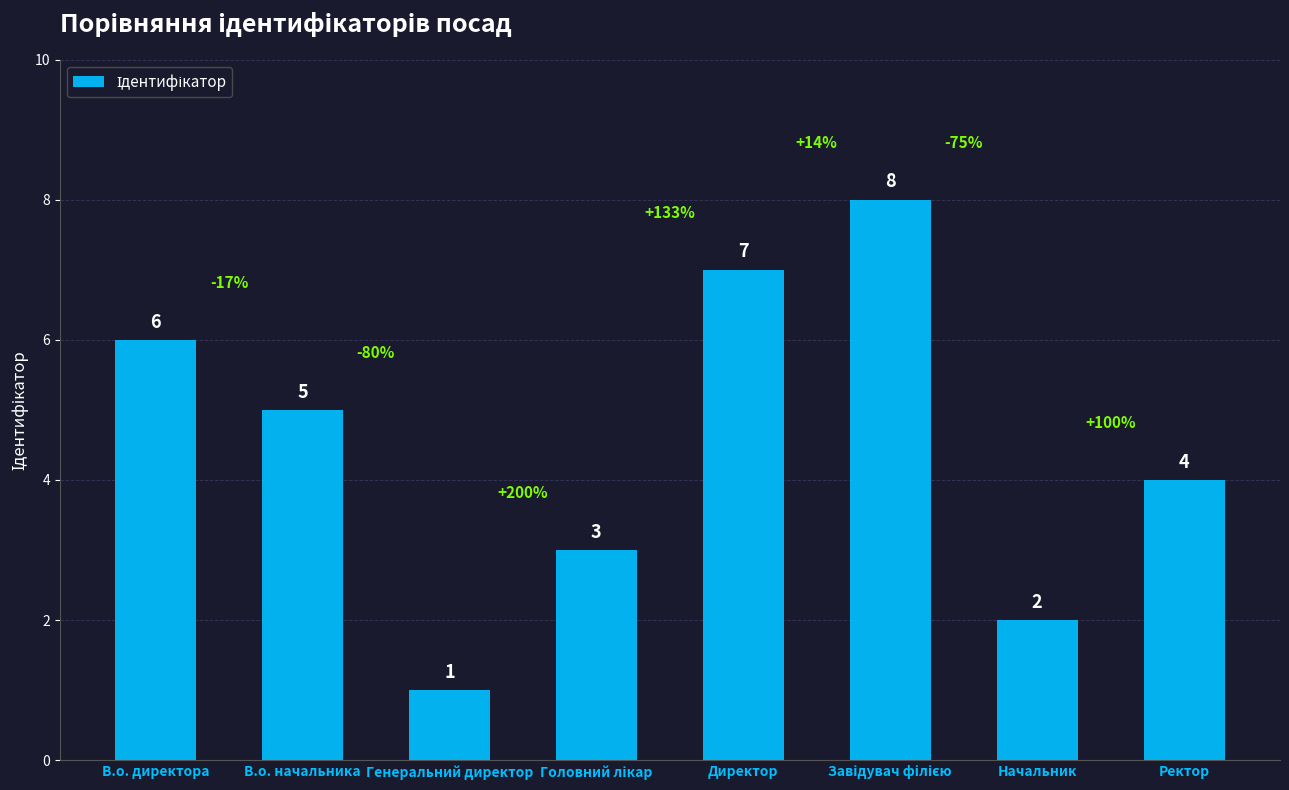

What is the minimum value shown in the chart?

1